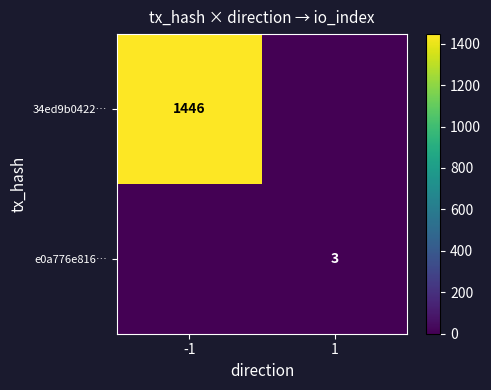

The value of e0a776e816… at 1 is 3. True or false?

True